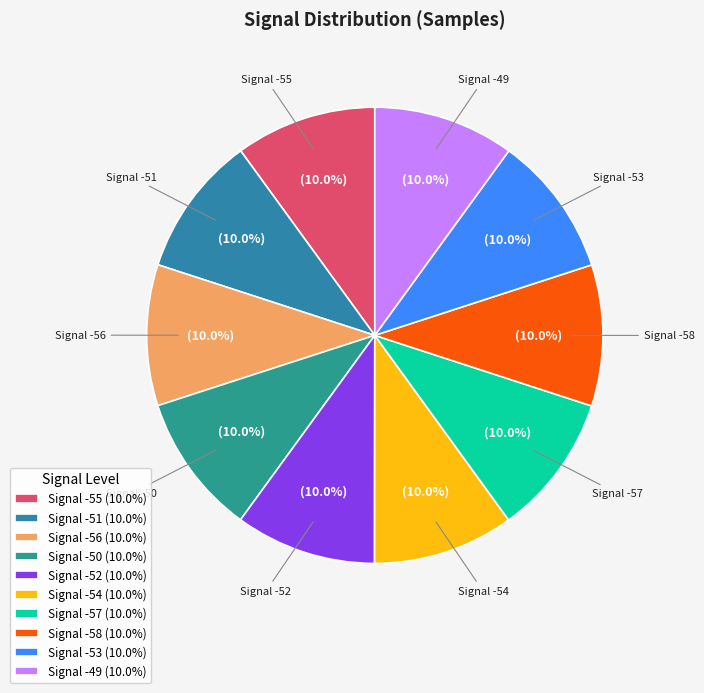

Which slice is the smallest?

-52